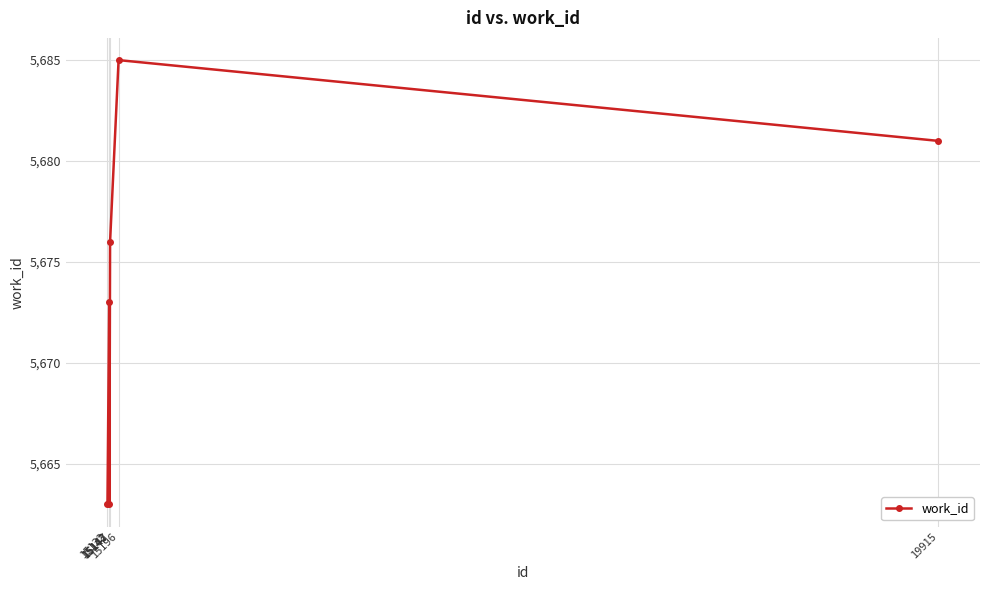

How many values are between 5663 and 5681?

5